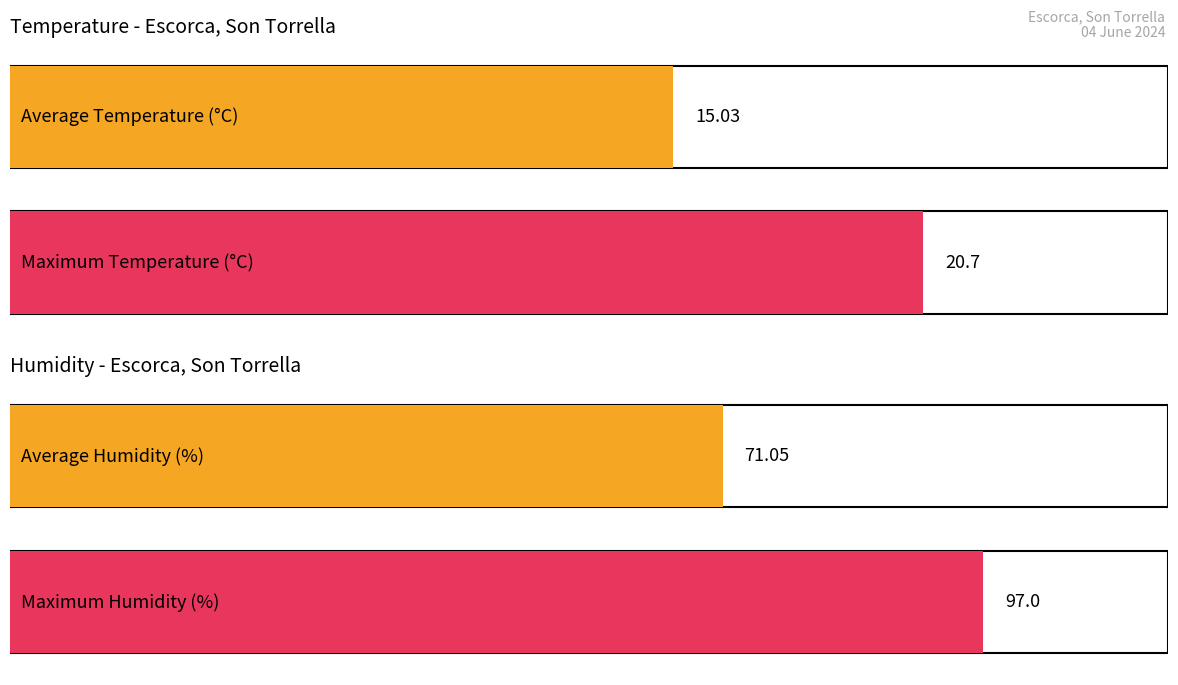

Rank the series by their average value, from highest to lowest.

Humidity (%), Temperature (C)